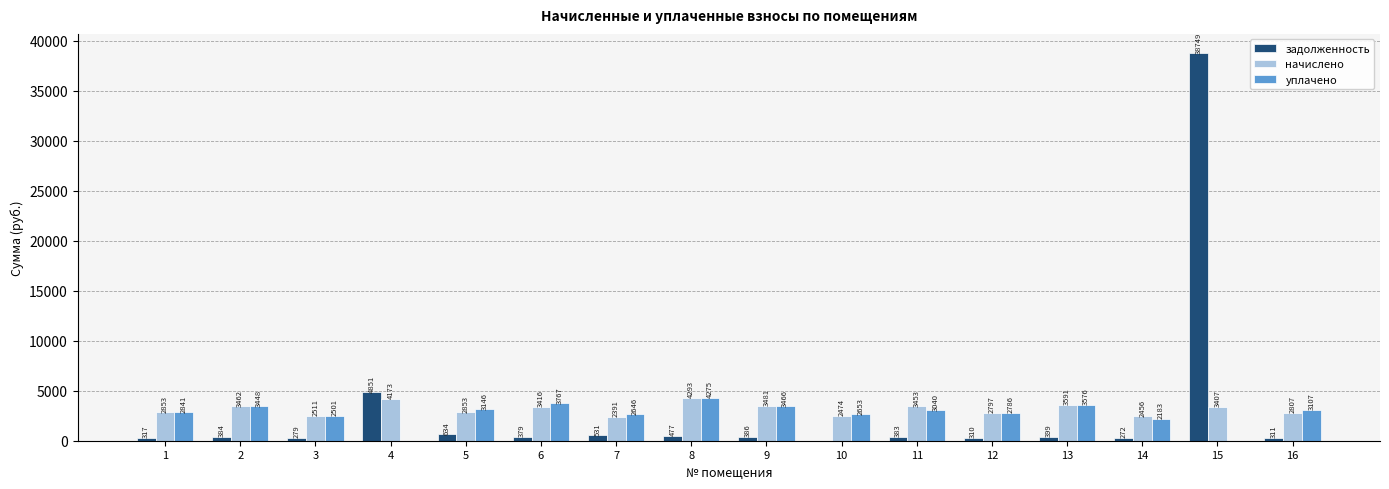

At which category is the sum across all series the highest?

15